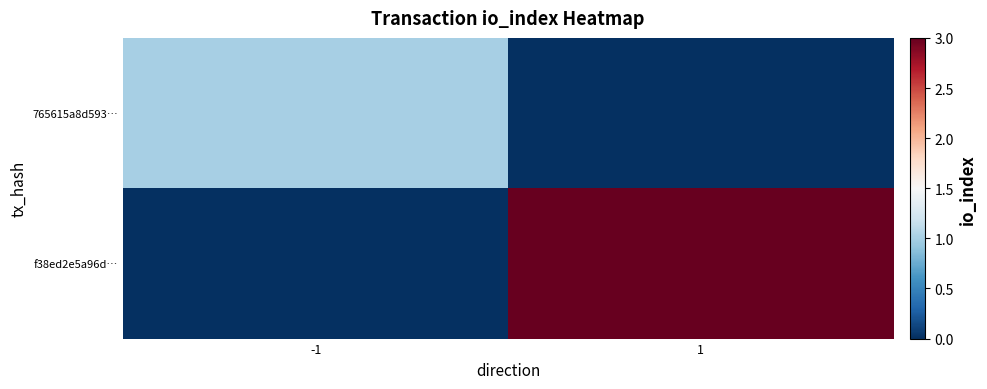

Between -1 and 1, which series saw the biggest shift?

f38ed2e5a96d…